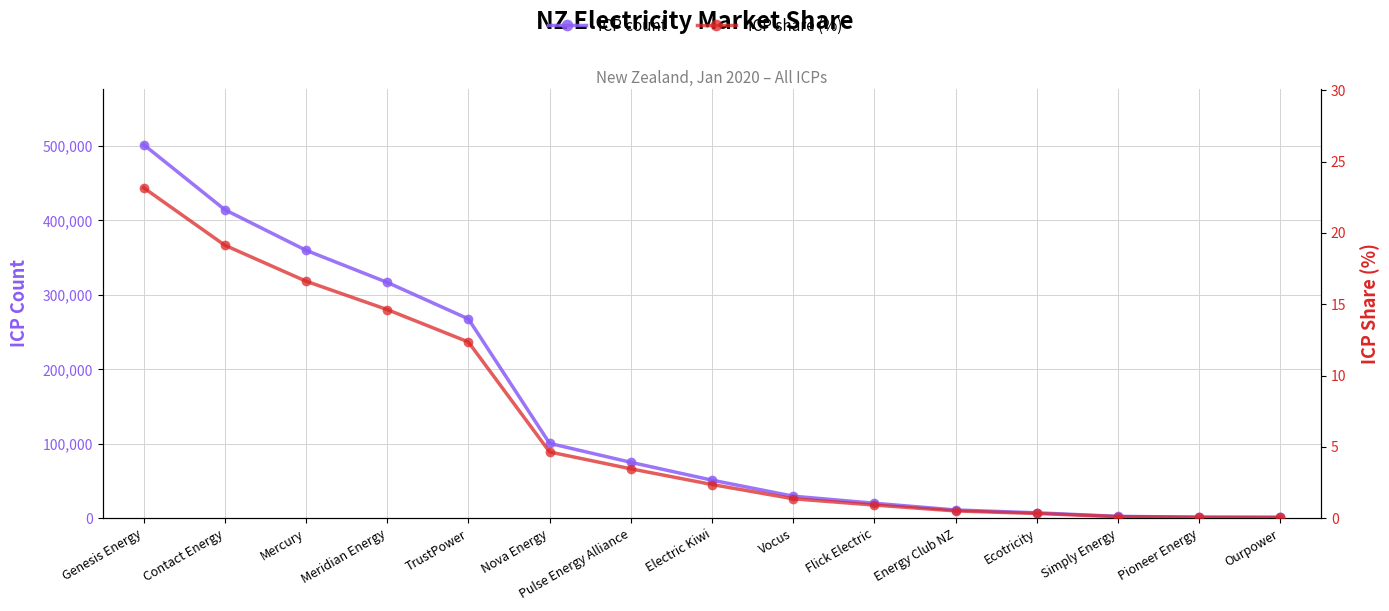

At how many categories does at least one series exceed 116169?

5